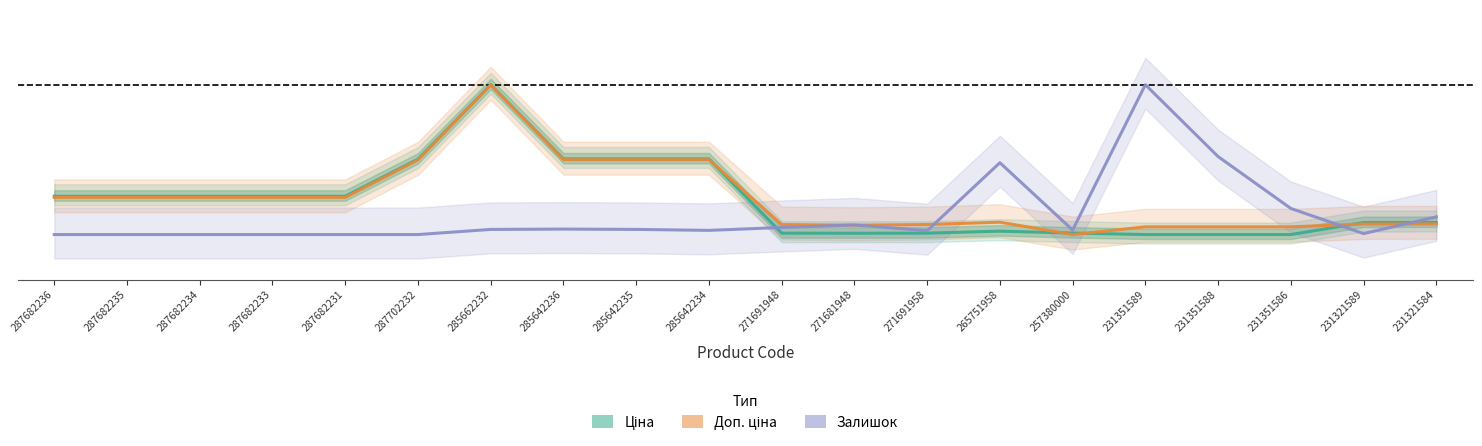

Which series has the largest range (max minus min)?

Ціна